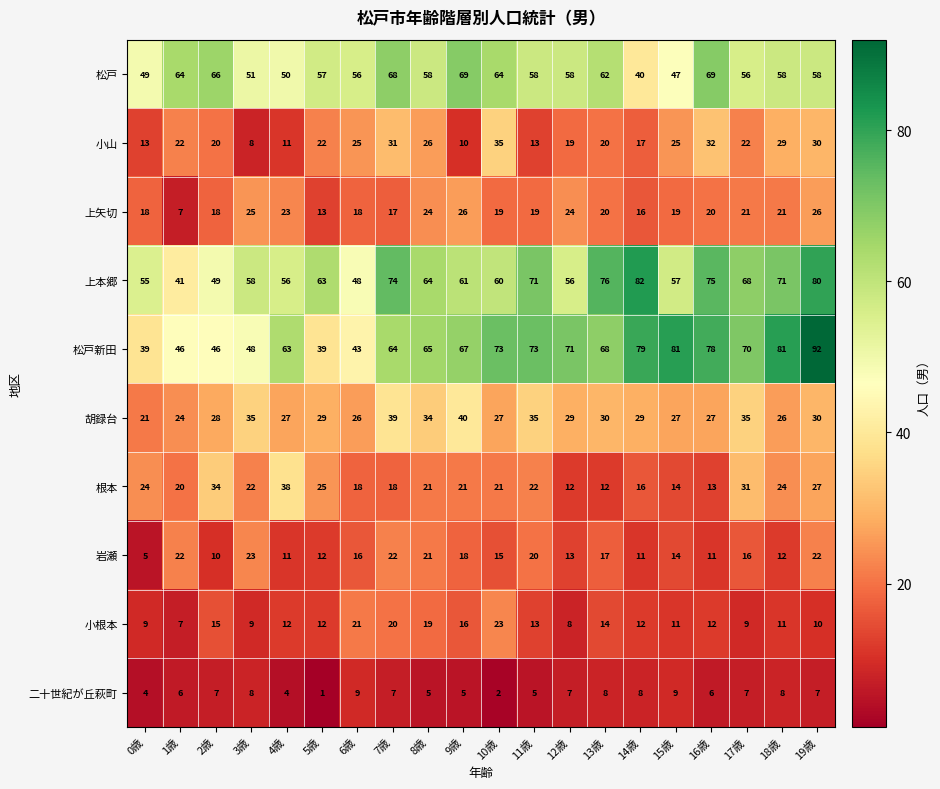

Which category has the highest value in the 小山 series?

10歳